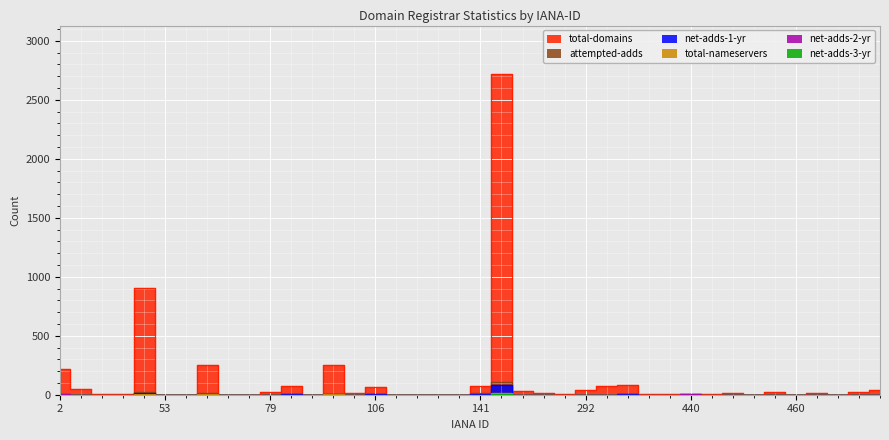

How many lines are shown in the chart?

6